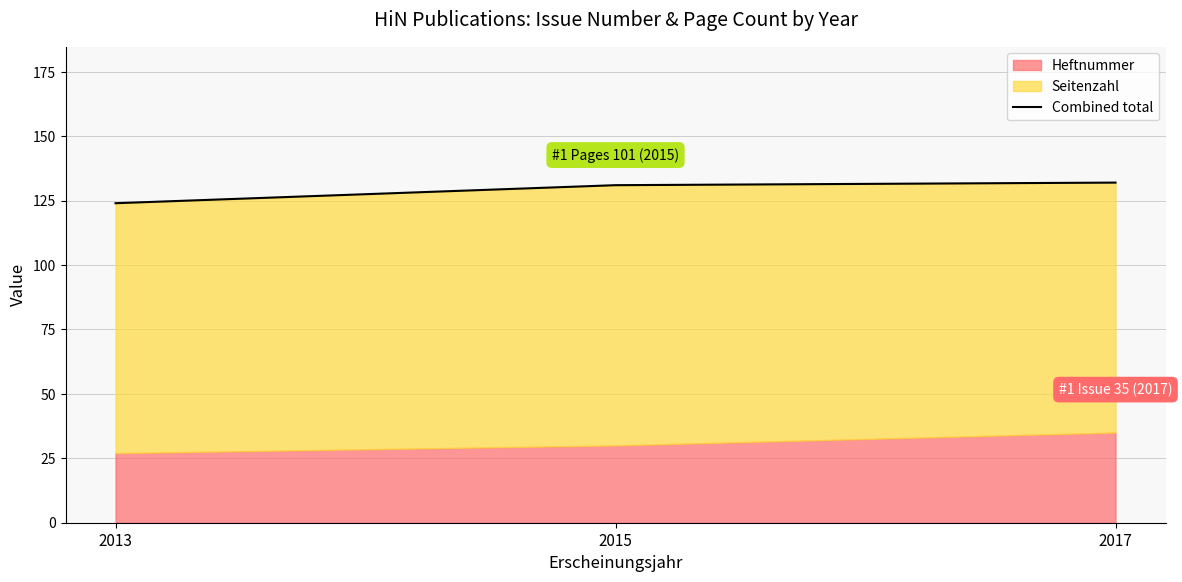

What is the ratio of the value at 2017 to the value at 2015?

1.0